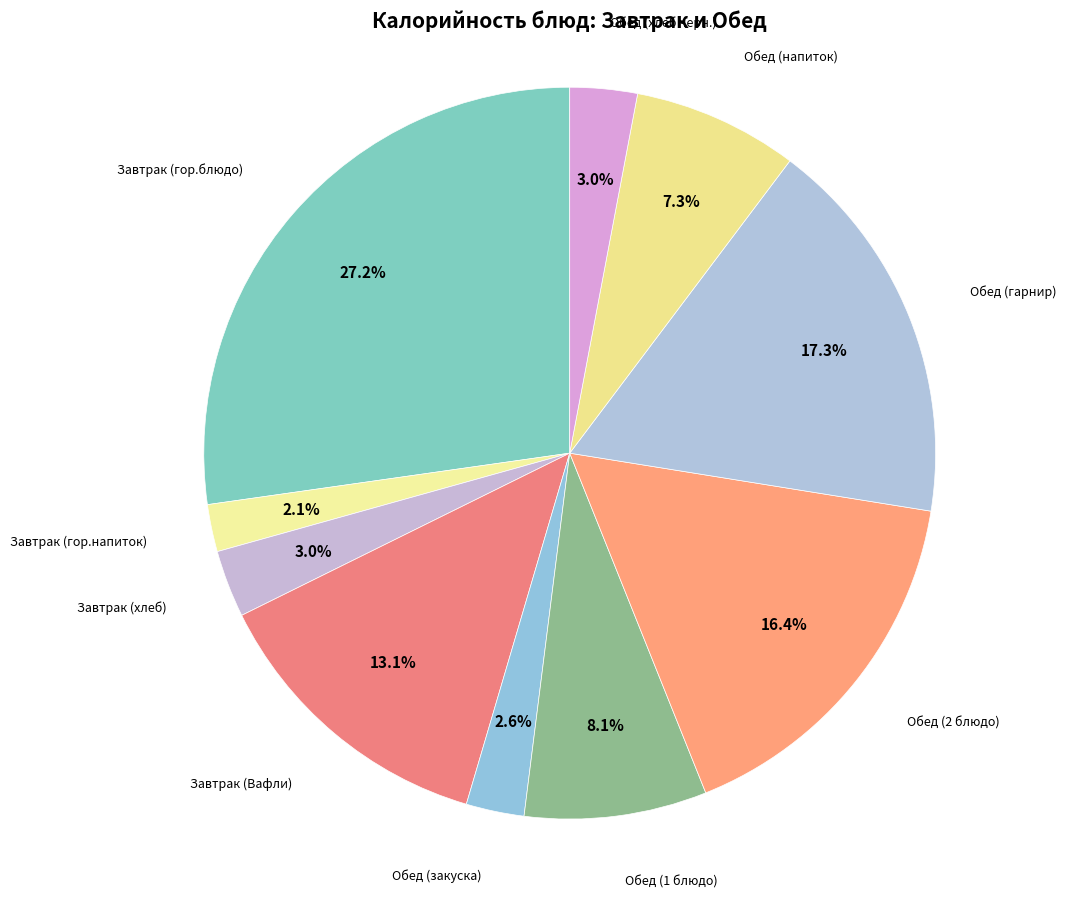

To the nearest percent, what is the difference between the largest and smallest slice percentages?

25%